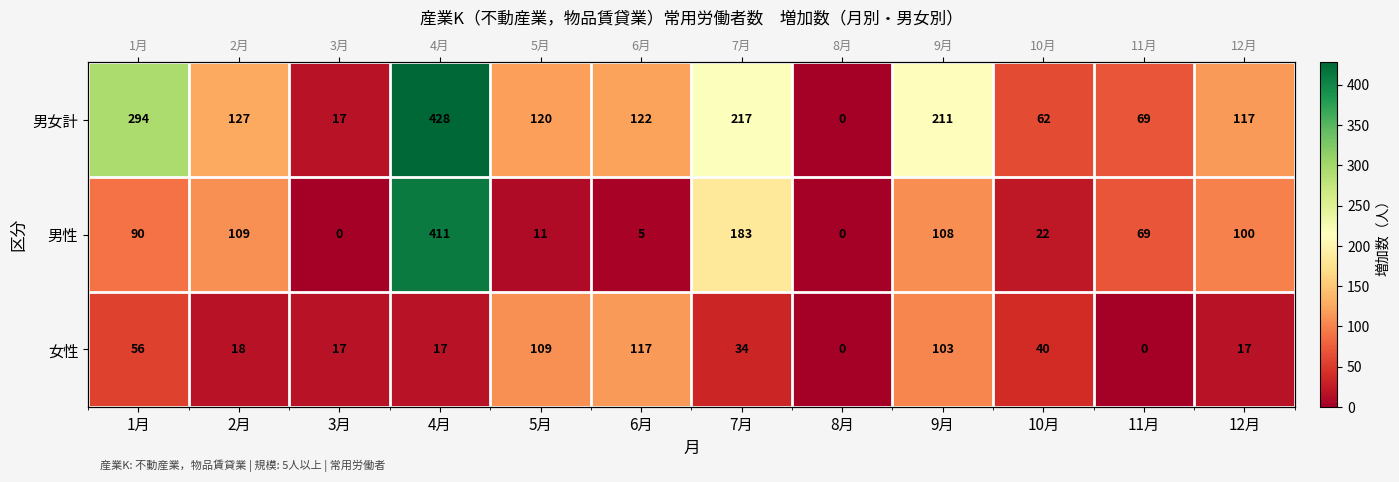

The 男性 series shows 113 at 7月. True or false?

False